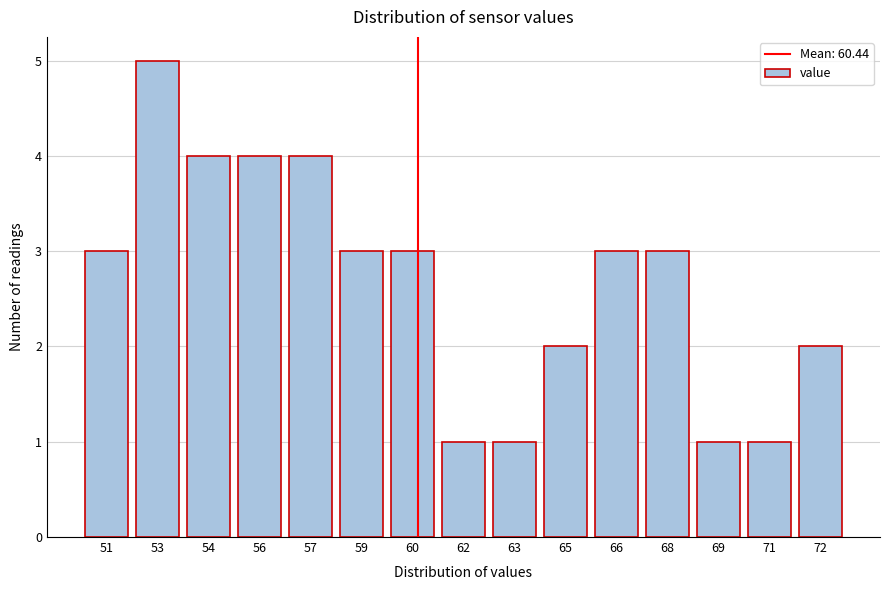

Reading left to right, transcribe all the data shown in this chart.

3	5	4	4	4	3	3	1	1	2	3	3	1	1	2